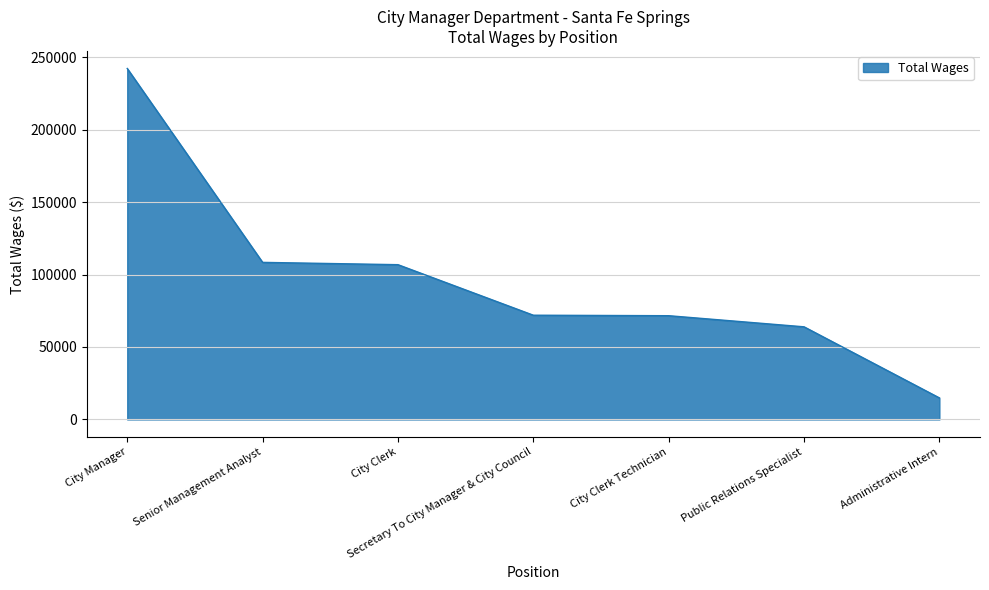

Does the chart display data point markers on the line(s)?

No